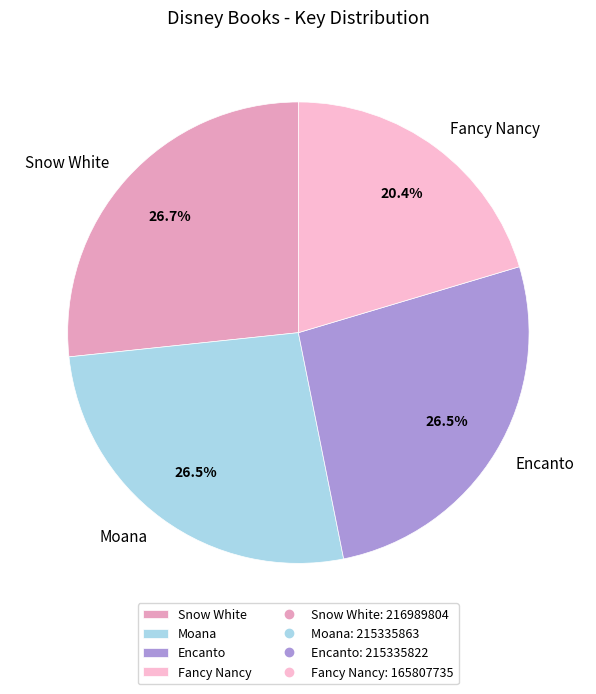

Which slice is the smallest?

Fancy Nancy